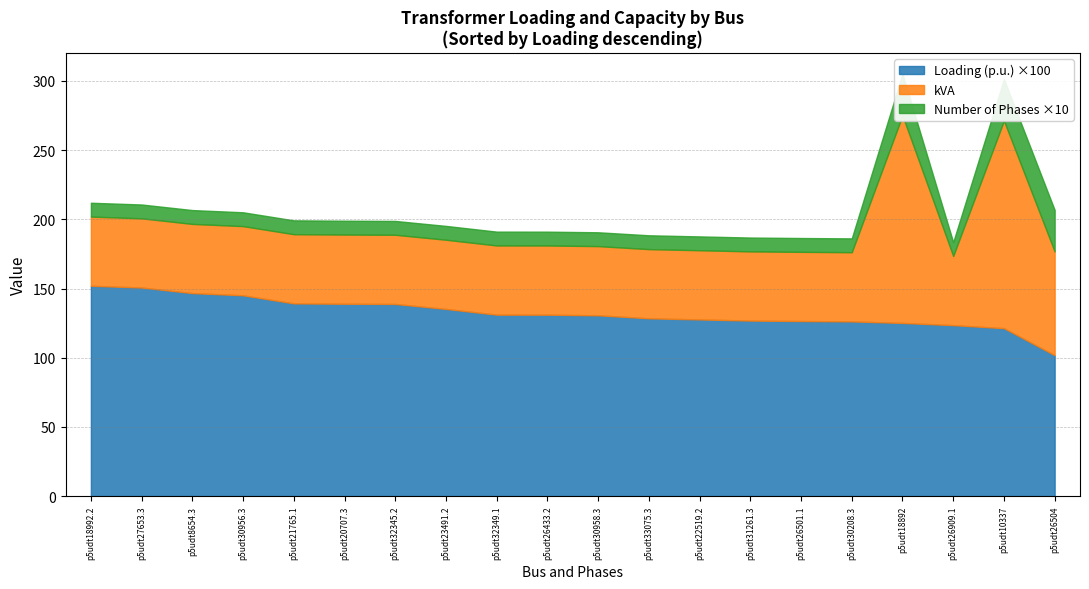

Is the value of Loading (p.u.) at p5udt21765.1 greater than the value of Number of Phases at p5udt26909.1?

Yes